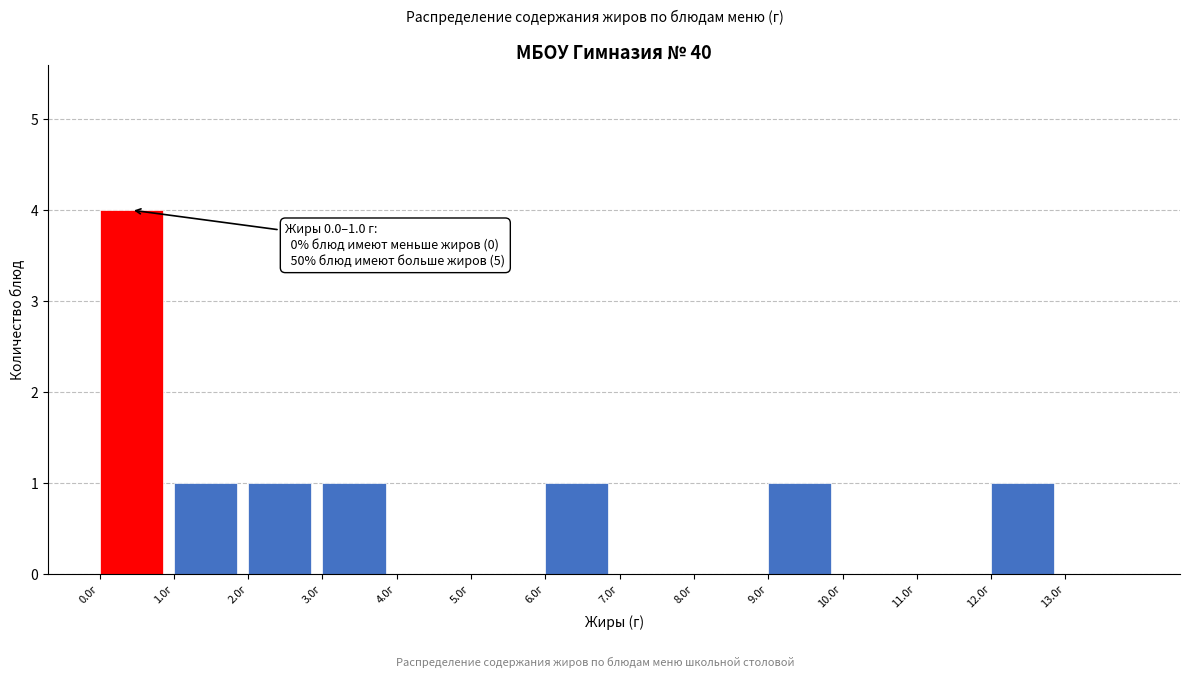

Which range on the x-axis has the tallest bar?

0 to 1